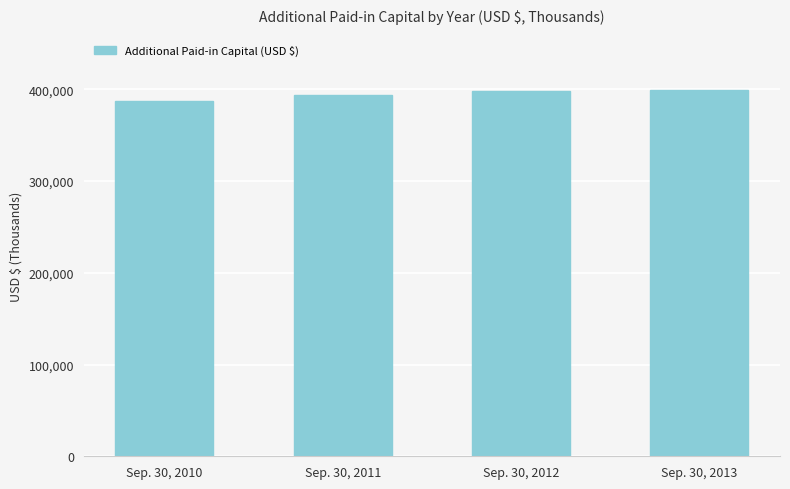

Read the value at Sep. 30, 2010, to the nearest 10.

387050